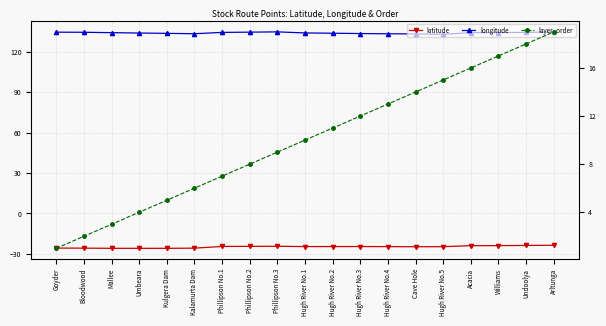

What is the value of the latitude point at the 19th from the left?

-23.6